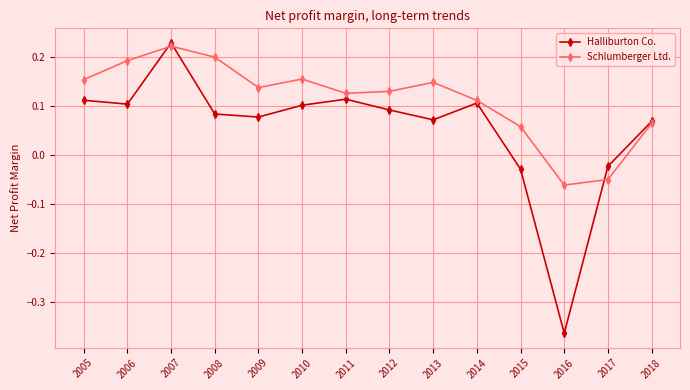

What is the difference between the maximum and minimum values in the Schlumberger Ltd. series?

0.3